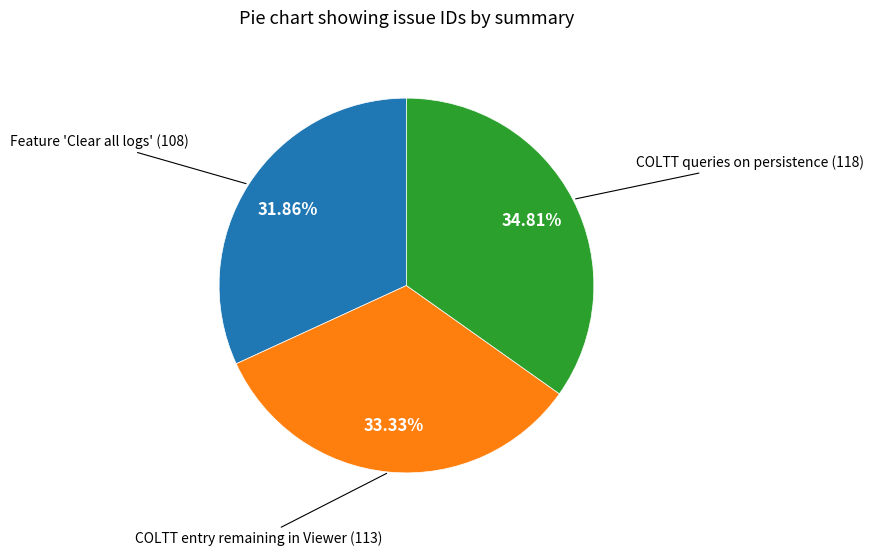

What is the ratio of the value at COLTT entry remaining in Viewer (113) to the value at COLTT queries on persistence (118)?

1.0